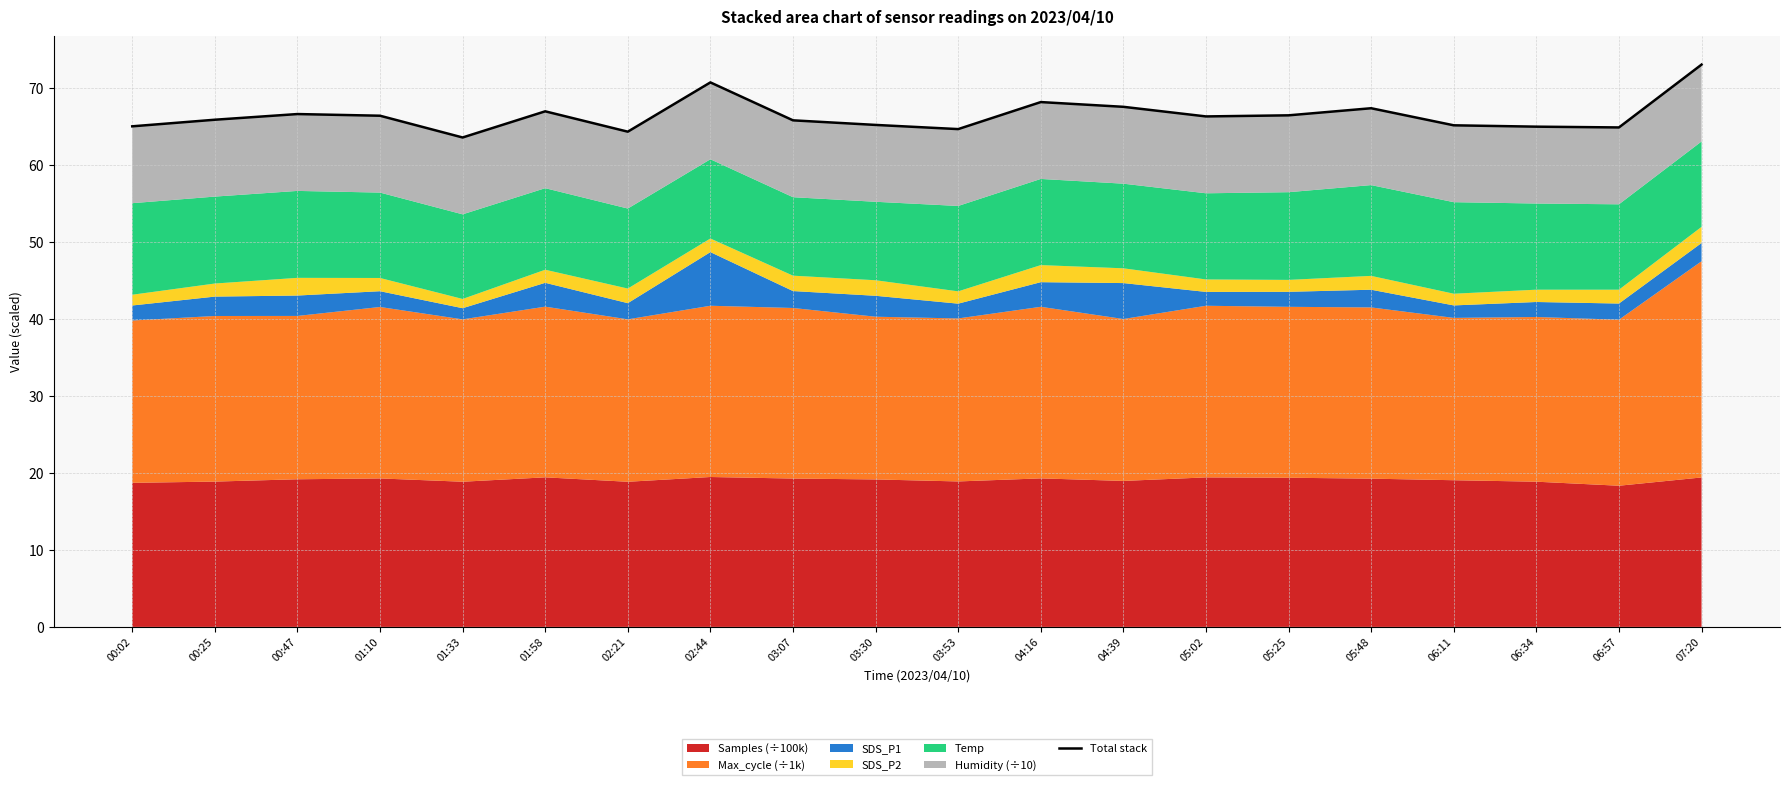

What is the difference between the second highest and minimum values?

7.2